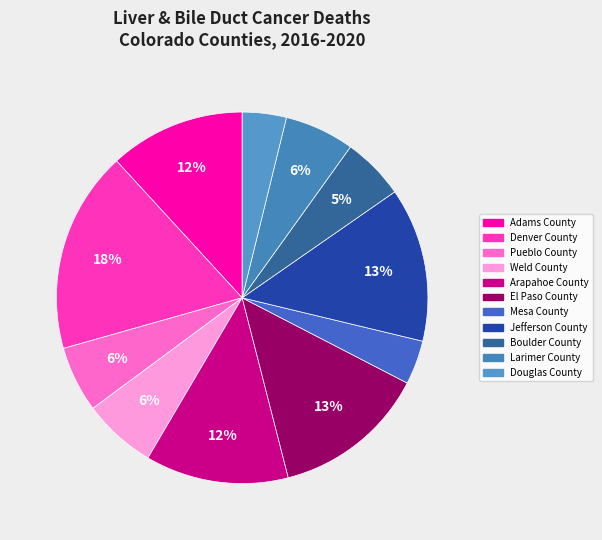

To the nearest percent, what is the average slice percentage?

9%